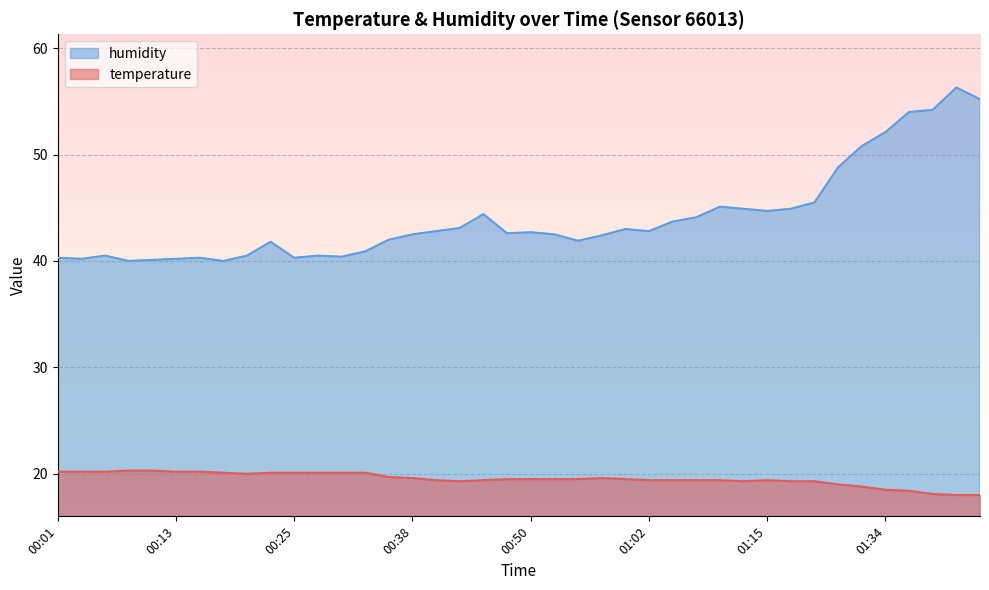

The humidity series shows 31.8 at 01:44. True or false?

False